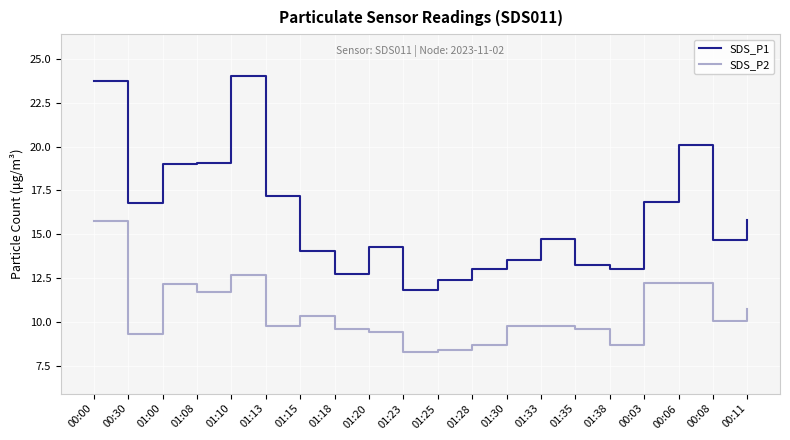

True or false: SDS_P2 and SDS_P1 cross at least once.

False